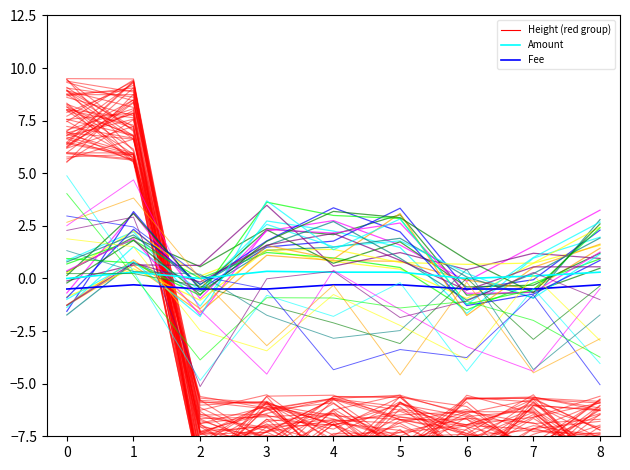

Which series has the widest spread of values?

Amount